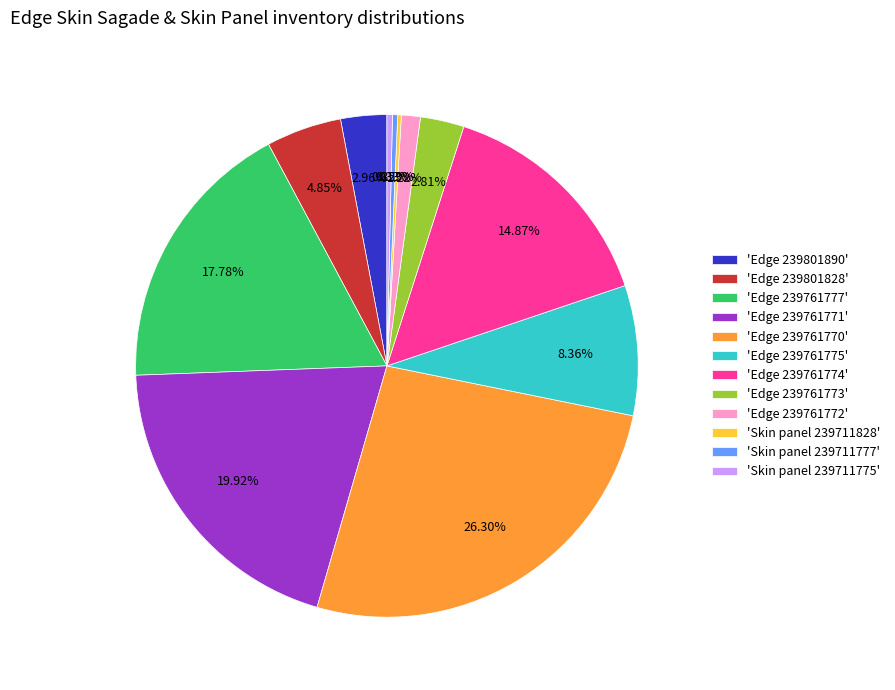

Between 'Skin panel 239711777' and 'Edge 239801890', which is larger?

'Edge 239801890'